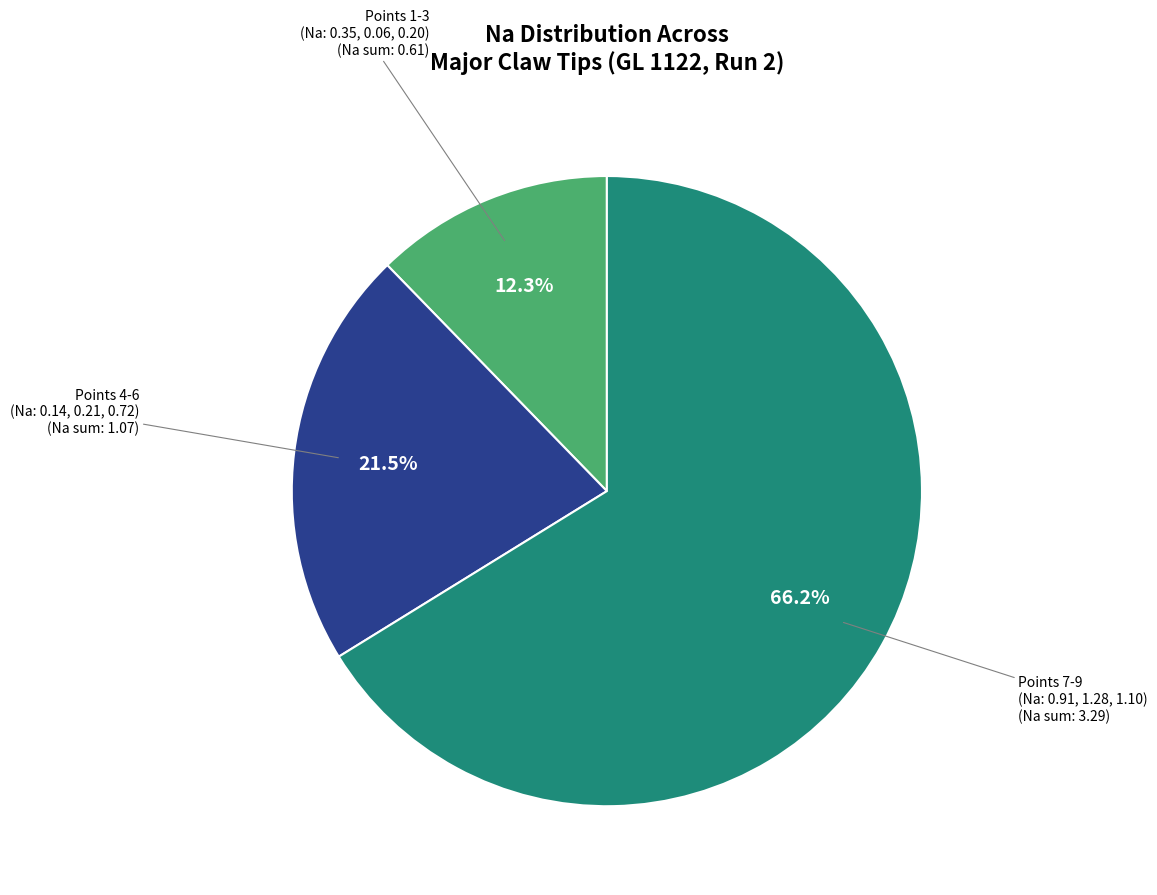

Does any single category account for the majority?

Yes